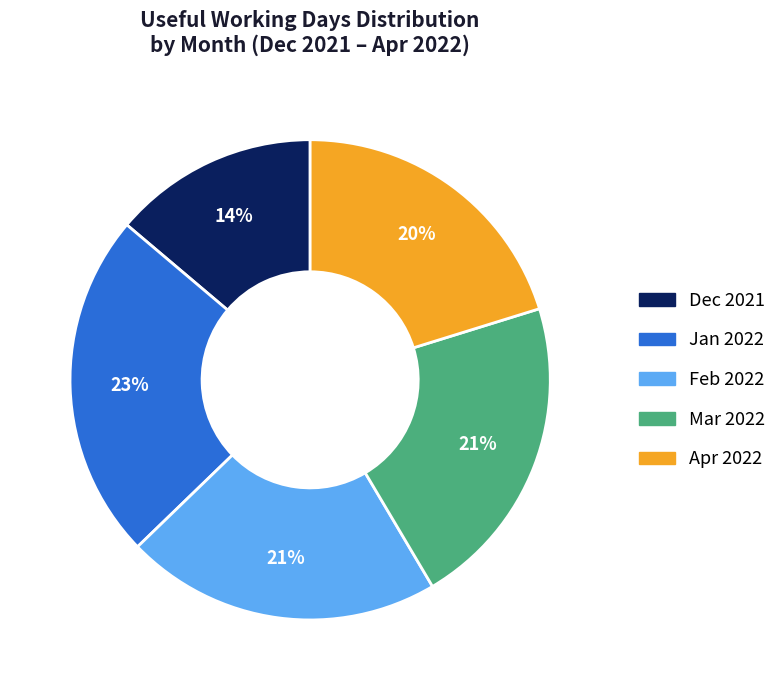

To the nearest percent, what is the average slice percentage?

20%